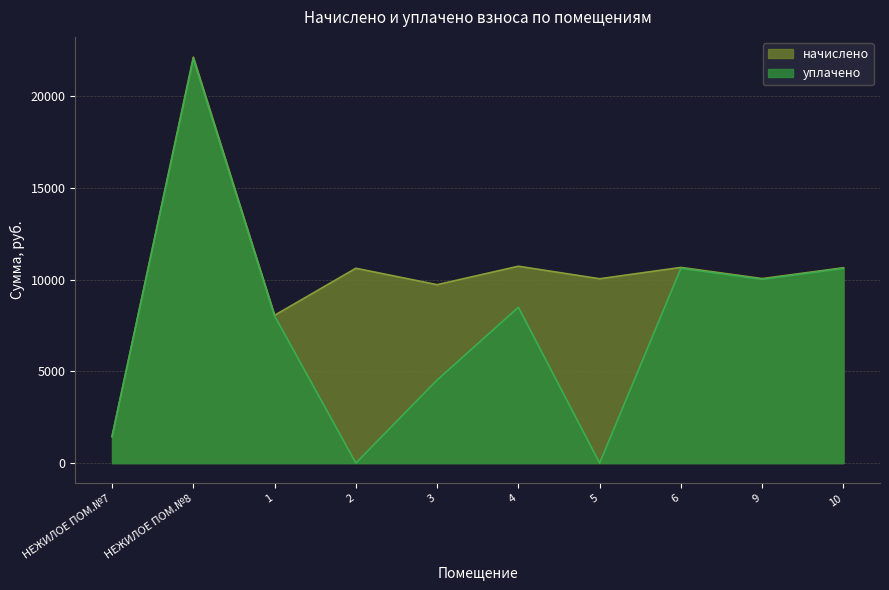

What is the sum of the уплачено values at 5 and 10?

10622.0